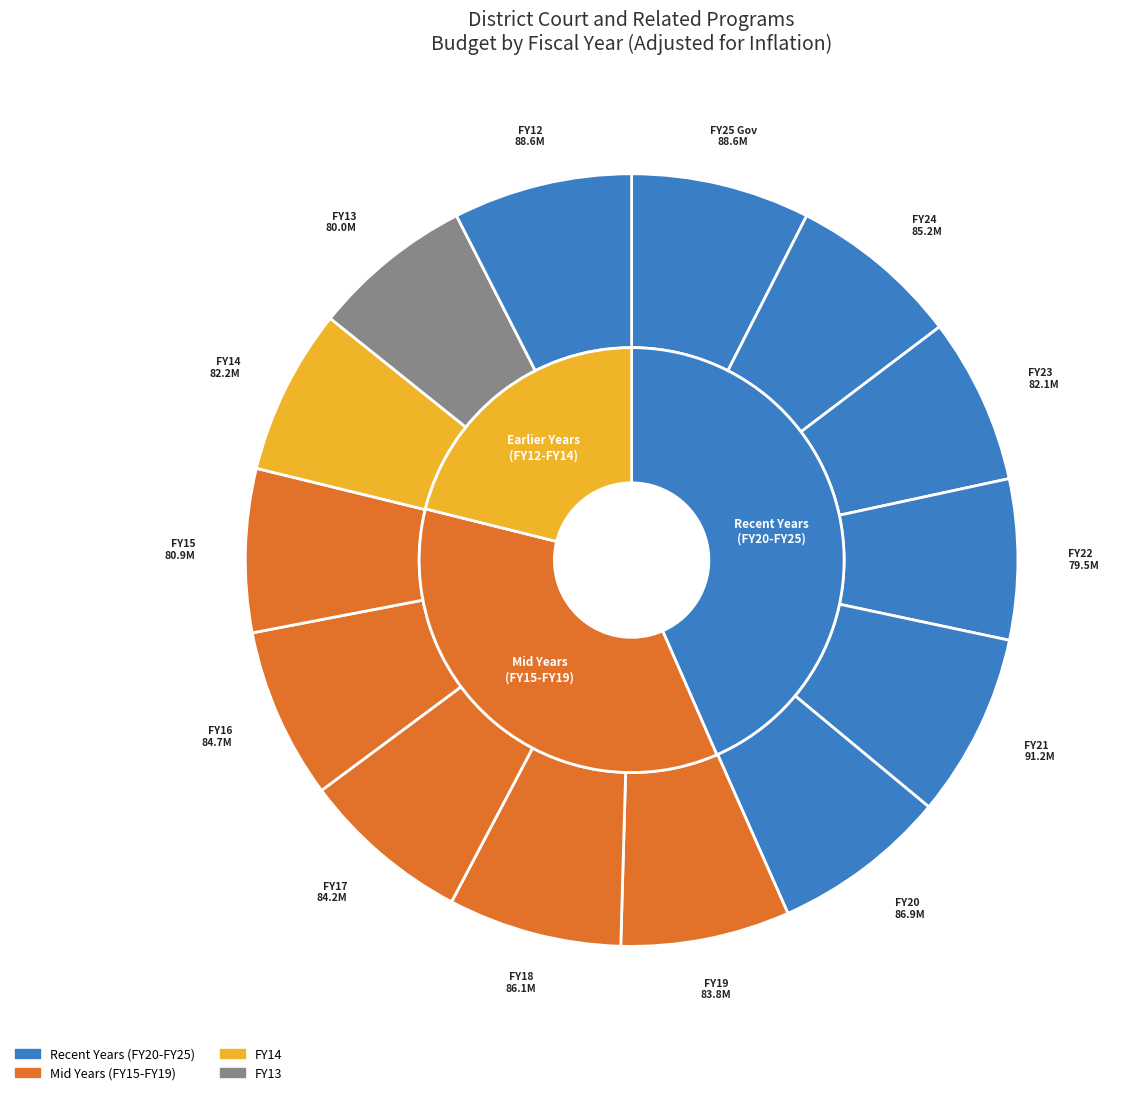

Is there any slice that represents more than half of the pie?

No